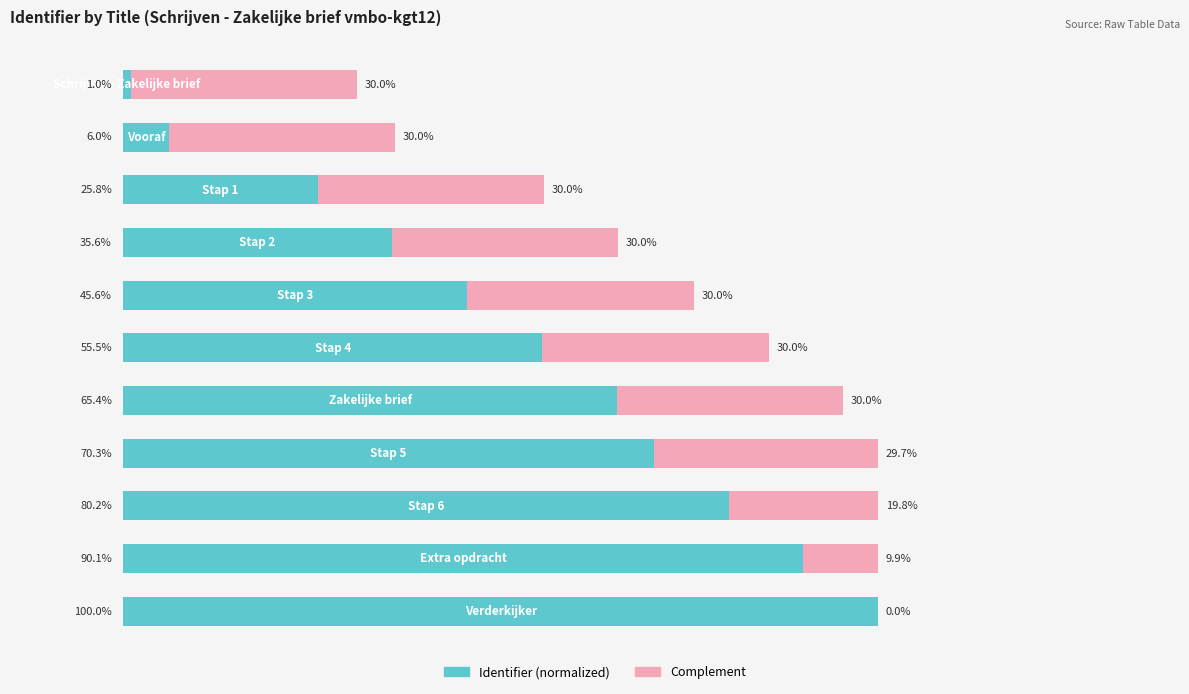

Reading left to right, extract all data points from this chart.

Identifier (normalized): 1.0	6.0	25.8	35.6	45.6	55.5	65.4	70.3	80.2	90.1	100.0
Complement: 30.0	30.0	30.0	30.0	30.0	30.0	30.0	29.7	19.8	9.9	0.0